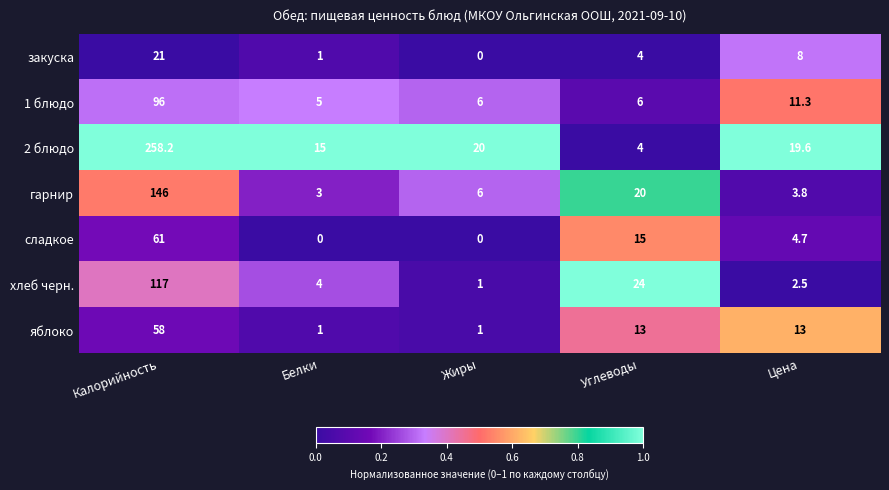

Which series changed the most between Белки and Углеводы?

хлеб черн.